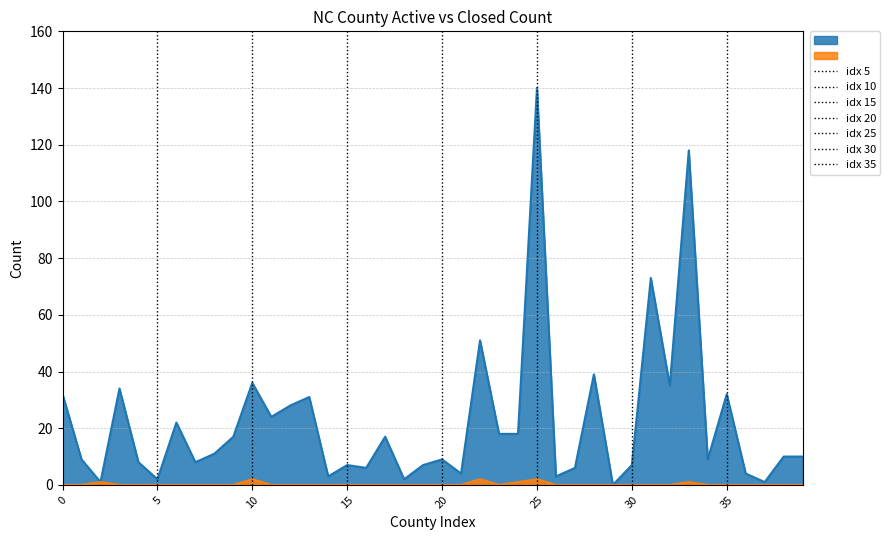

Which series changed the most between Burke and Caswell?

ACTIVE COUNT